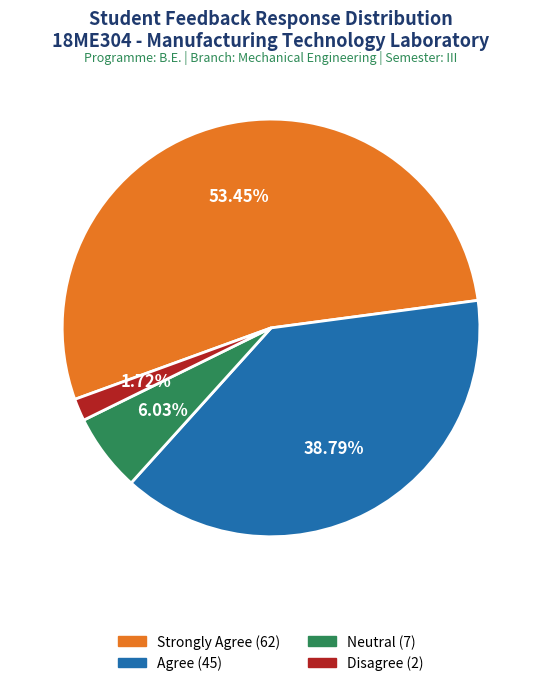

Which category has the smallest portion of the pie?

Disagree